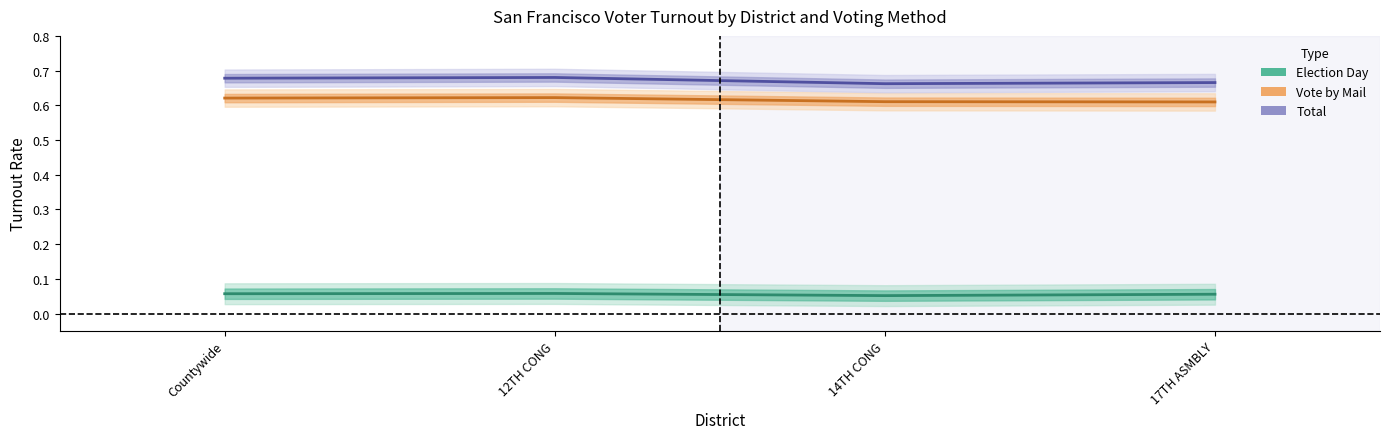

At how many categories does at least one series exceed 0?

4